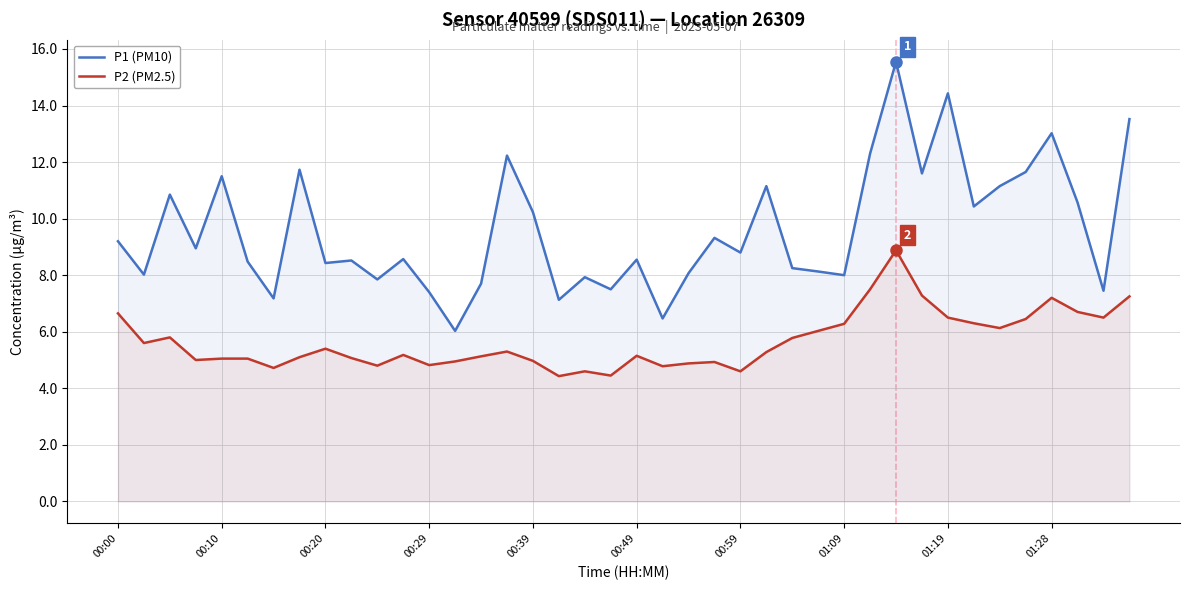

True or false: P1 (PM10) and P2 (PM2.5) intersect in this chart.

False